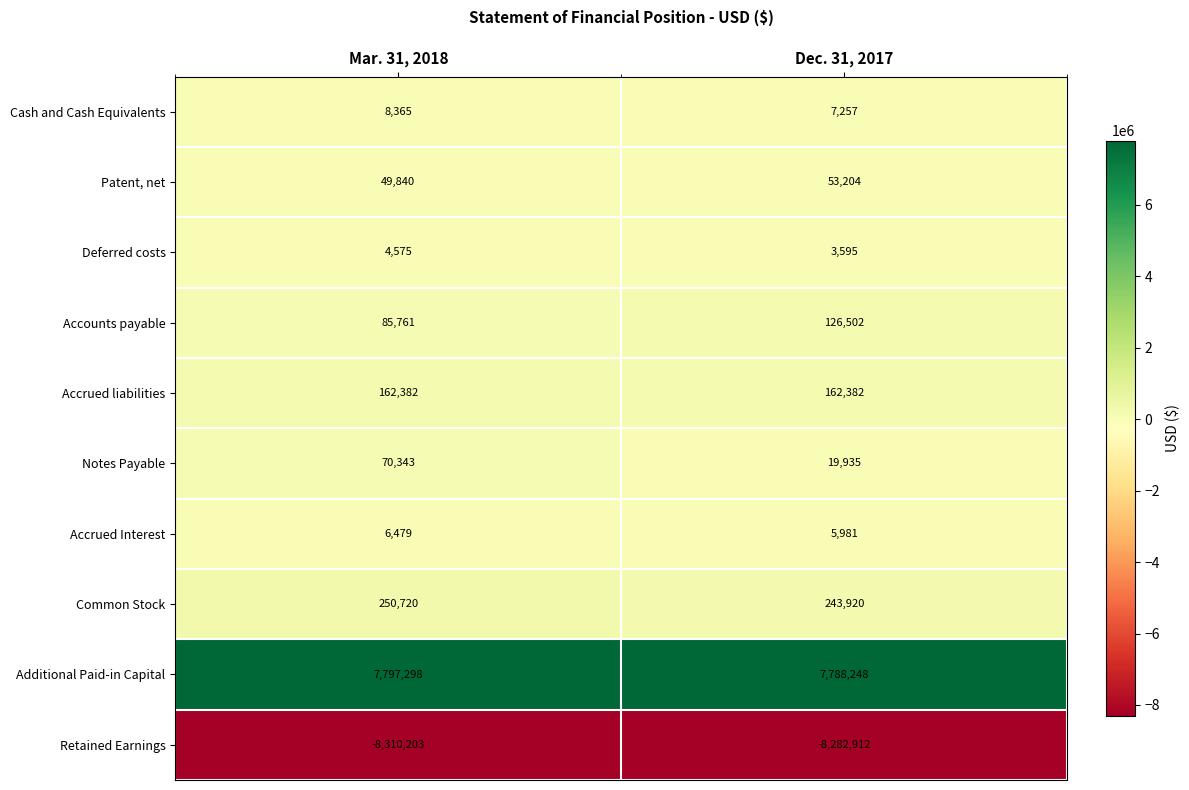

Reading left to right, transcribe all the data shown in this chart.

Cash and Cash Equivalents: Mar. 31, 2018=8365	Dec. 31, 2017=7257
Patent, net: Mar. 31, 2018=49840	Dec. 31, 2017=53204
Deferred costs: Mar. 31, 2018=4575	Dec. 31, 2017=3595
Accounts payable: Mar. 31, 2018=85761	Dec. 31, 2017=126502
Accrued liabilities: Mar. 31, 2018=162382	Dec. 31, 2017=162382
Notes Payable: Mar. 31, 2018=70343	Dec. 31, 2017=19935
Accrued Interest: Mar. 31, 2018=6479	Dec. 31, 2017=5981
Common Stock: Mar. 31, 2018=250720	Dec. 31, 2017=243920
Additional Paid-in Capital: Mar. 31, 2018=7797298	Dec. 31, 2017=7788248
Retained Earnings: Mar. 31, 2018=-8310203	Dec. 31, 2017=-8282912